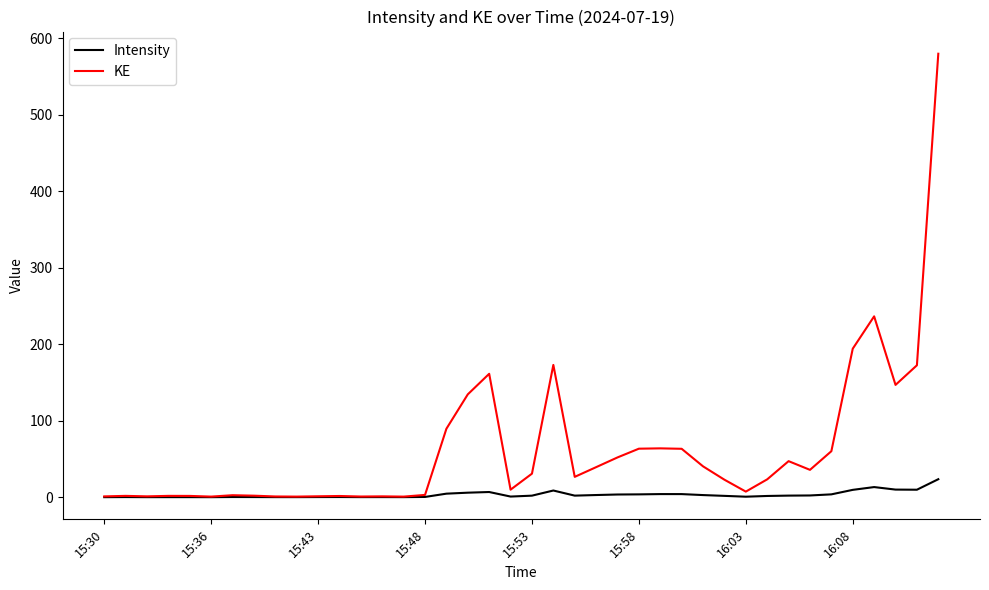

What is the highest value of the KE series?

579.6